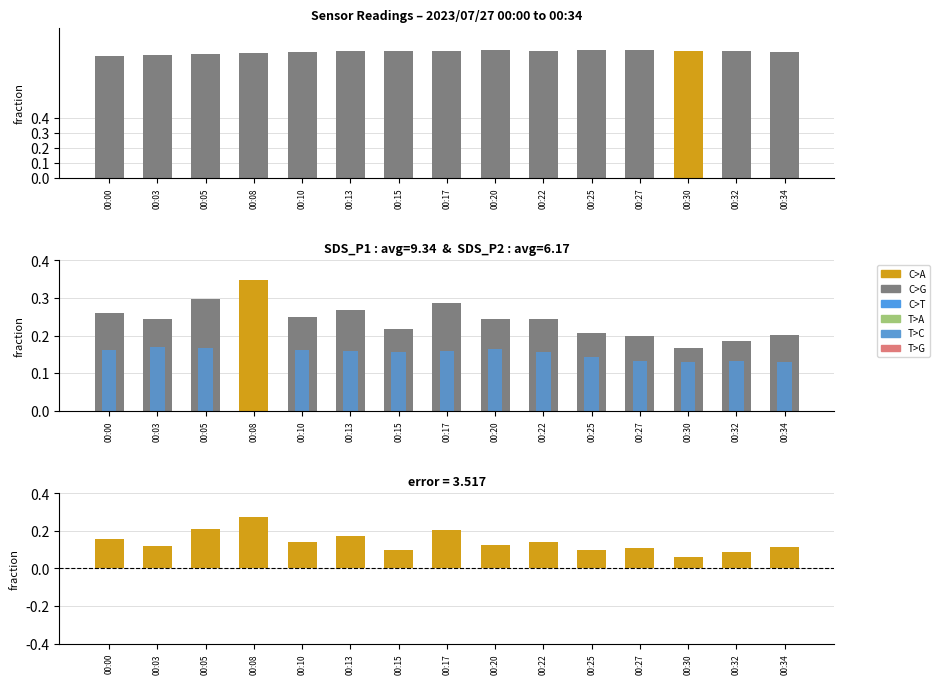

Where does the Humidity series first go above 84?

00:13